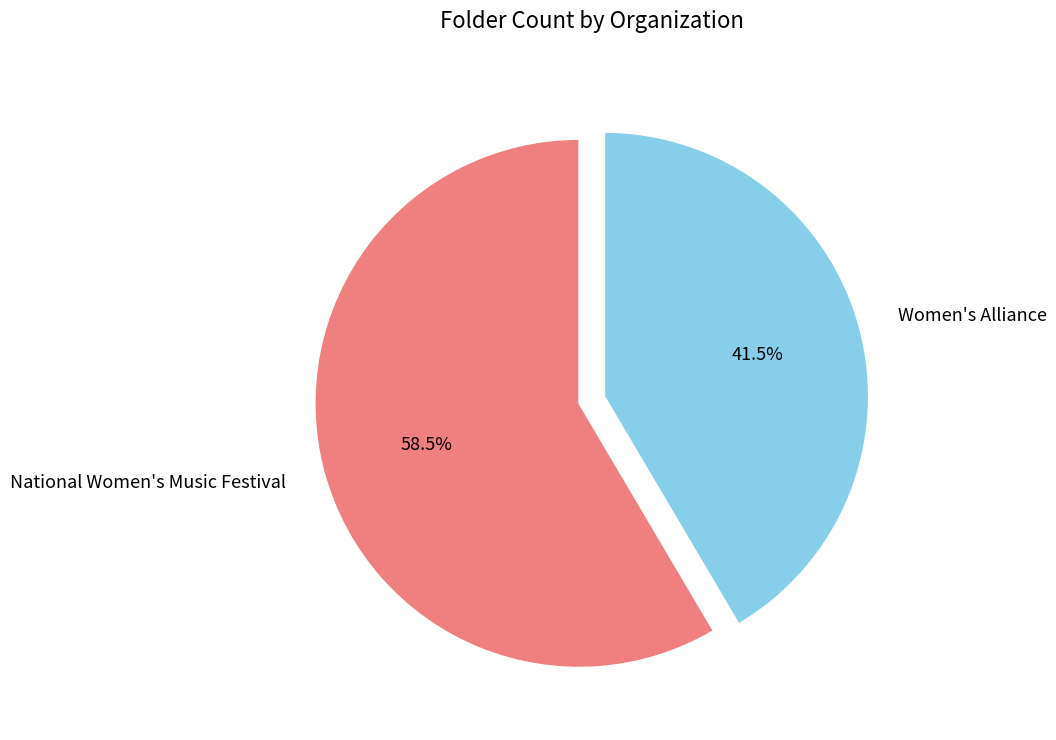

What is the ratio of the value at Women's Alliance to the value at National Women's Music Festival?

0.7